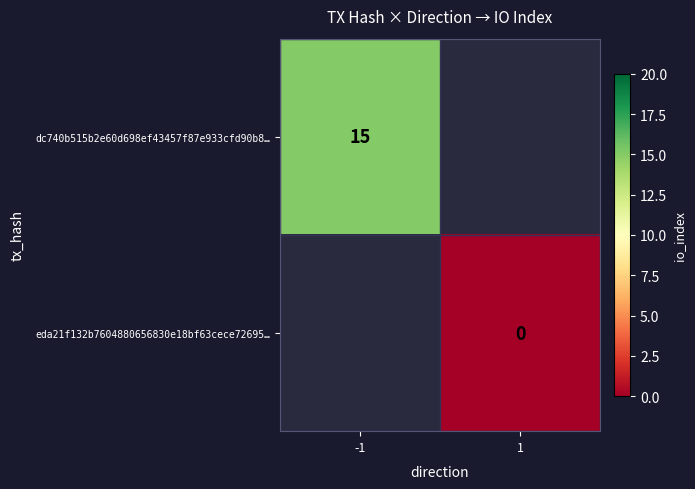

The value of dc740b515b2e60d698ef43457f87e933cfd90b8… at -1 is 15. True or false?

True